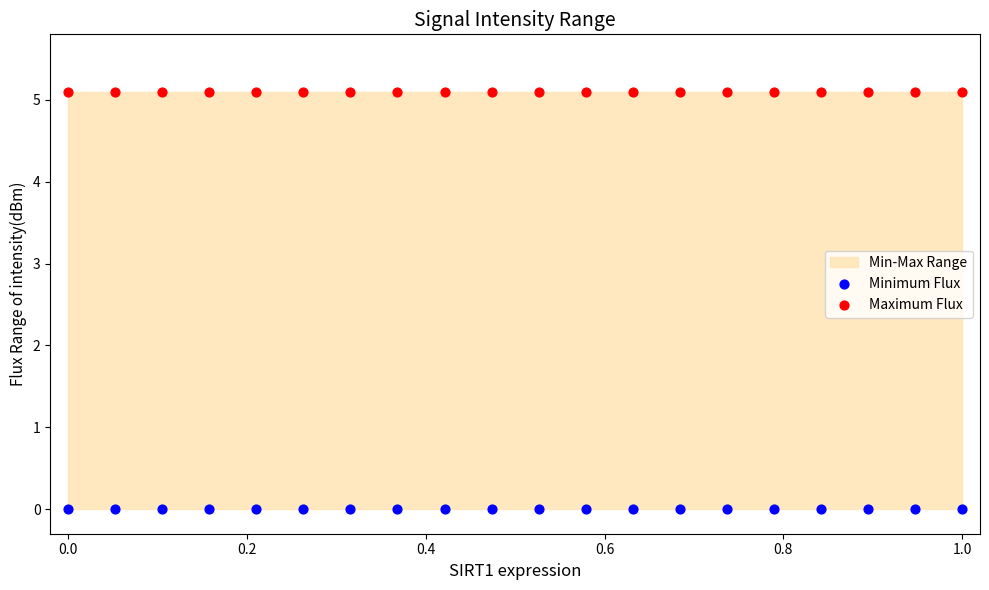

Which series reaches the minimum Y coordinate?

Minimum Flux